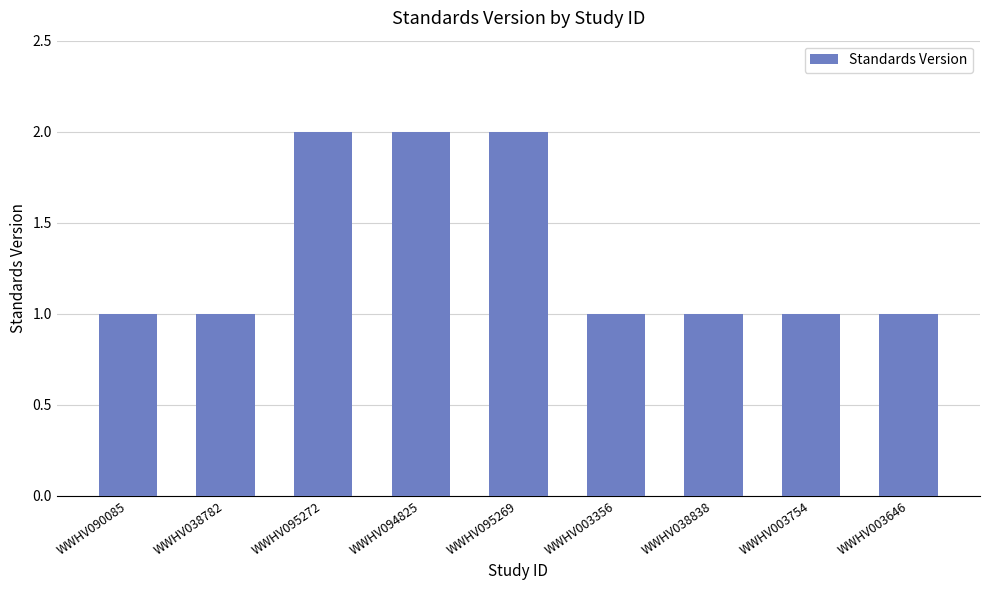

Reading right to left, what are all the values shown in this chart?

WWHV003646=1	WWHV003754=1	WWHV038838=1	WWHV003356=1	WWHV095269=2	WWHV094825=2	WWHV095272=2	WWHV038782=1	WWHV090085=1